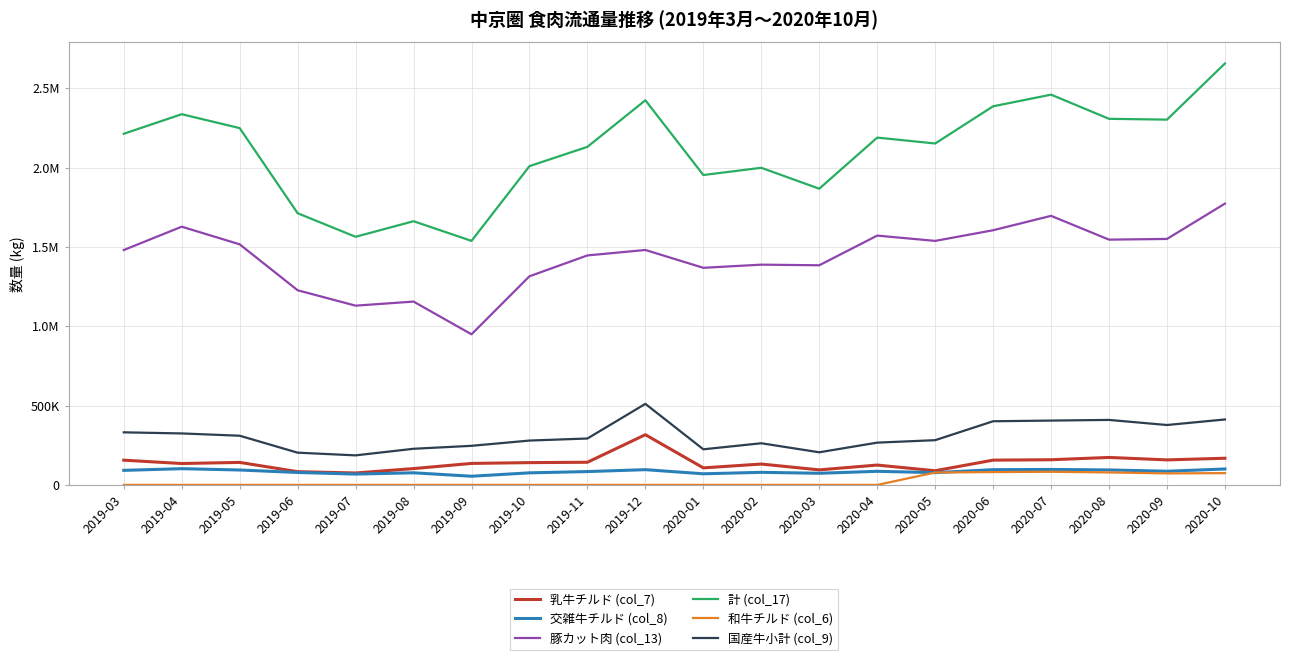

Does the chart have visible grid lines?

Yes